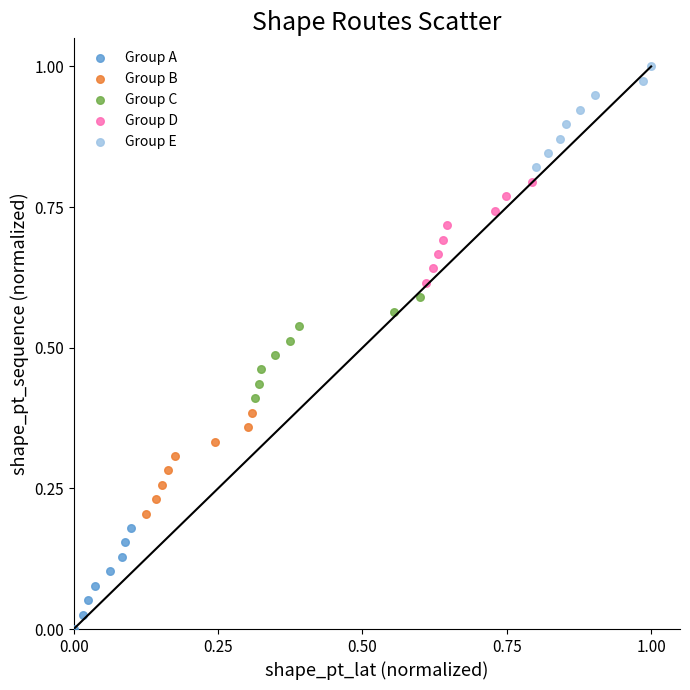

What are all the series names shown in the legend?

Group A, Group B, Group C, Group D, Group E